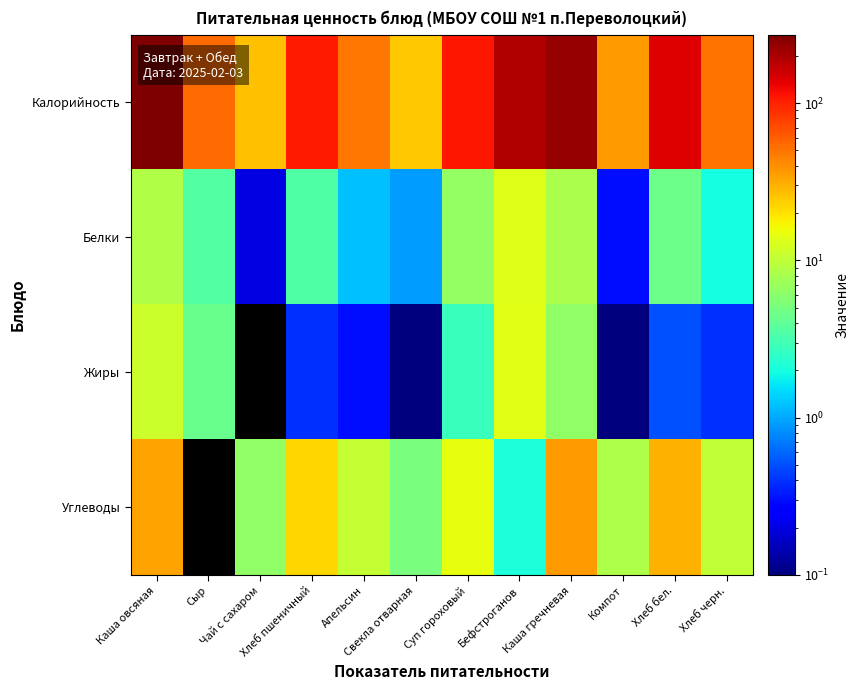

Reading right to left, extract all data points from this chart.

Калорийность: Хлеб черн.=51.2	Хлеб бел.=140.6	Компот=35.5	Каша гречневая=233.7	Бефстроганов=188.3	Суп гороховый=110.9	Свекла отварная=25.2	Апельсин=49.1	Хлеб пшеничный=105.5	Чай с сахаром=26.8	Сыр=53.7	Каша овсяная=272.8
Белки: Хлеб черн.=2.0	Хлеб бел.=4.6	Компот=0.3	Каша гречневая=8.2	Бефстроганов=13.5	Суп гороховый=6.5	Свекла отварная=0.9	Апельсин=1.2	Хлеб пшеничный=3.4	Чай с сахаром=0.2	Сыр=3.5	Каша овсяная=8.6
Жиры: Хлеб черн.=0.4	Хлеб бел.=0.5	Компот=0.1	Каша гречневая=6.3	Бефстроганов=14.0	Суп гороховый=2.8	Свекла отварная=0.1	Апельсин=0.3	Хлеб пшеничный=0.4	Чай с сахаром=0.0	Сыр=4.4	Каша овсяная=11.3
Углеводы: Хлеб черн.=10.0	Хлеб бел.=29.5	Компот=8.4	Каша гречневая=35.9	Бефстроганов=2.1	Суп гороховый=14.9	Свекла отварная=5.2	Апельсин=10.5	Хлеб пшеничный=22.1	Чай с сахаром=6.4	Сыр=0.0	Каша овсяная=34.3